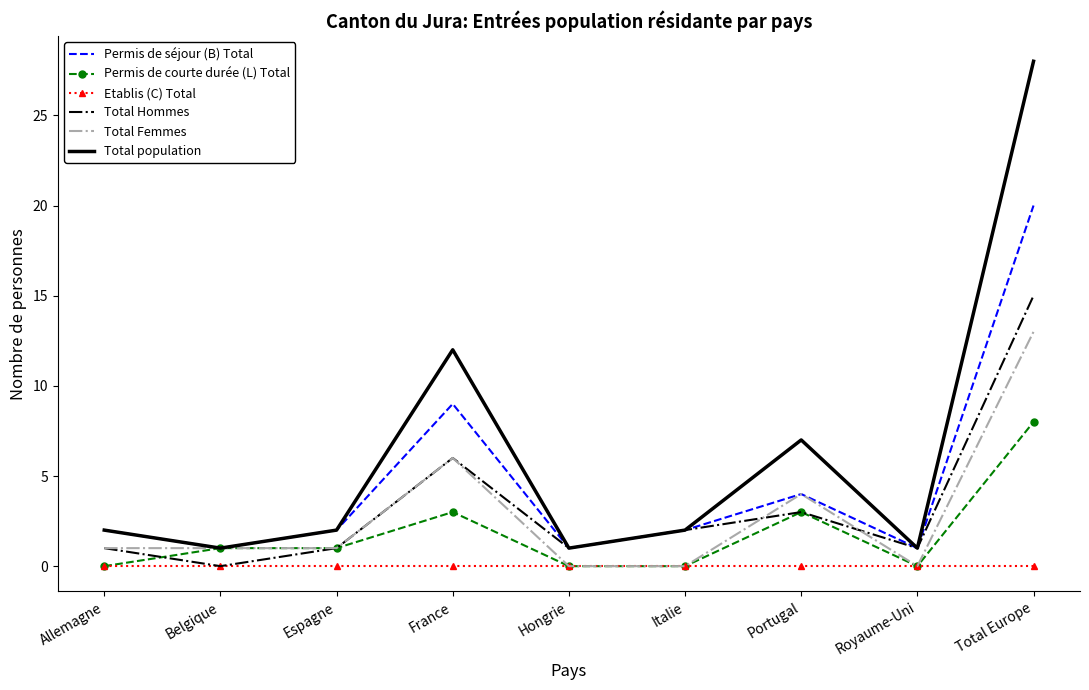

Where is the first local minimum for Total population?

Belgique